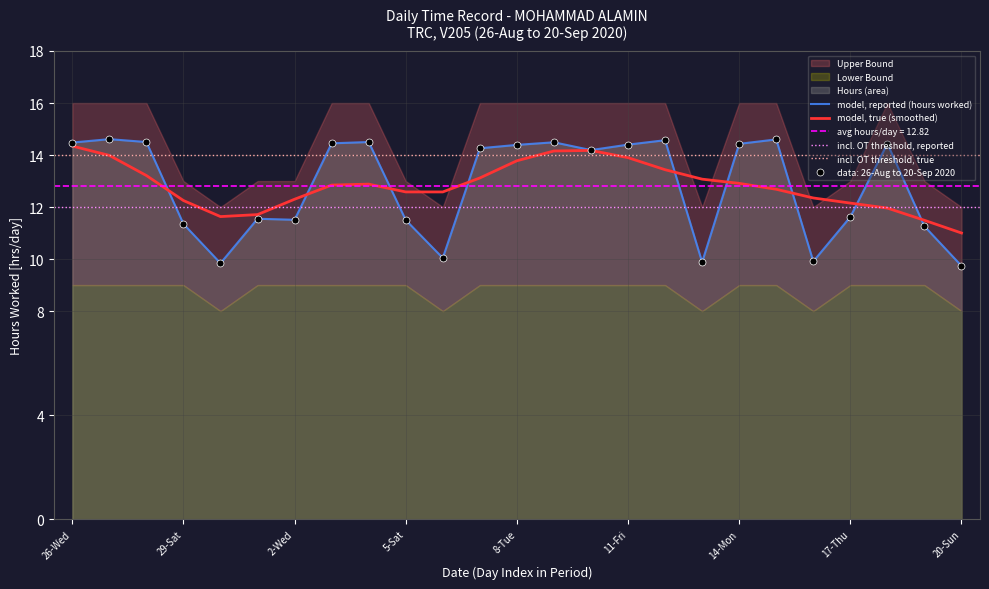

Is it true that model, true (smoothed) equals 12.3 at 29-Sat?

True